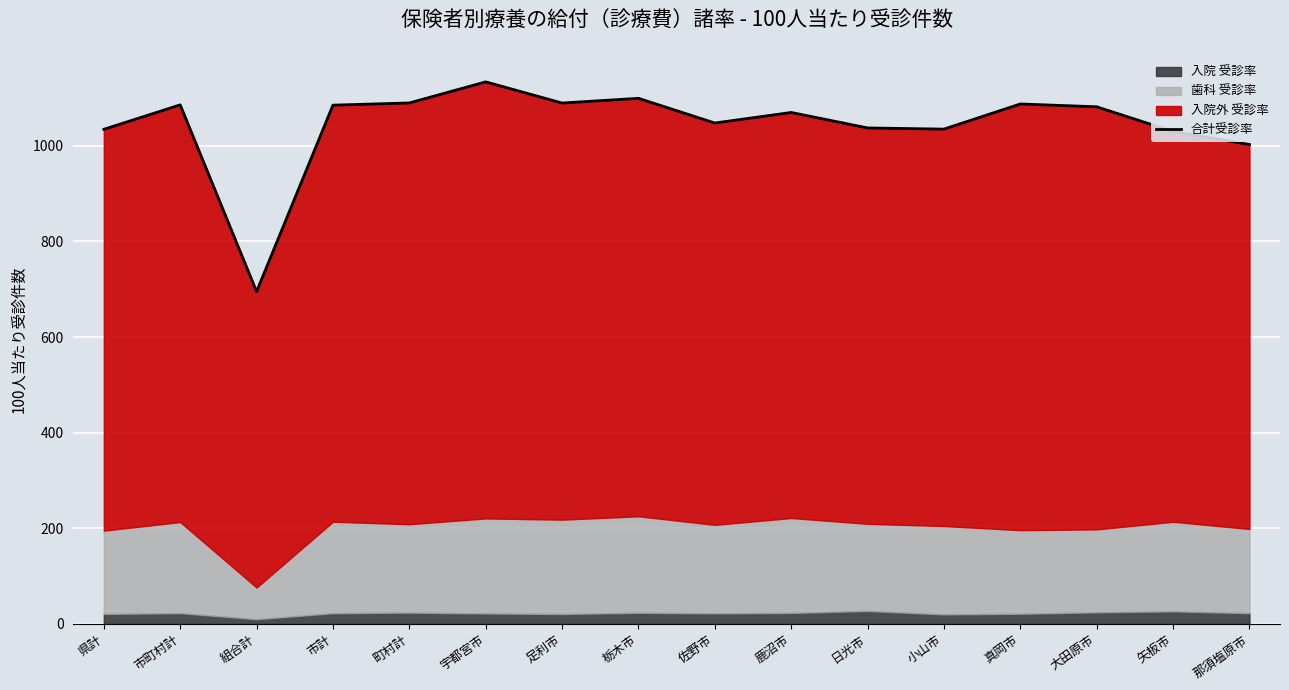

True or false: the data has more than 1 interior local peaks.

True